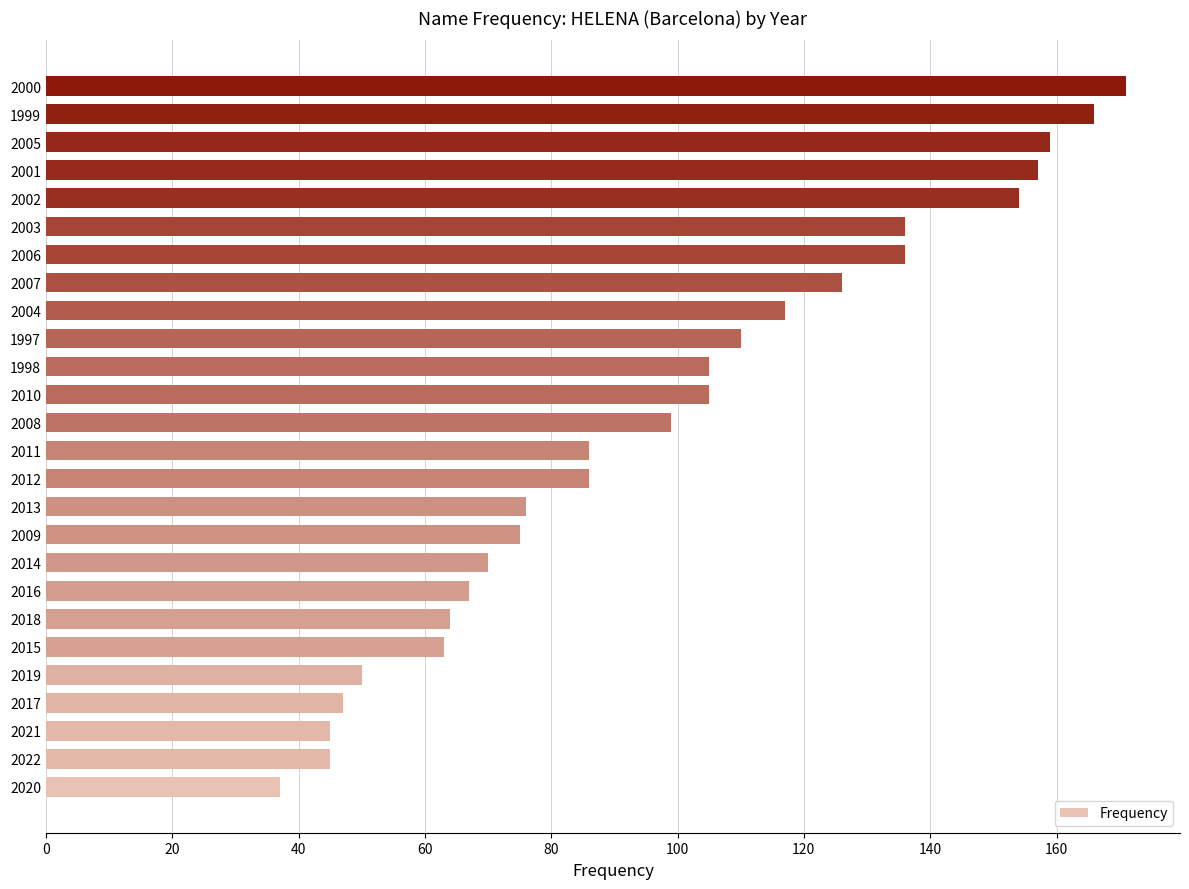

Reading bottom to top, transcribe all the data shown in this chart.

2020=37	2022=45	2021=45	2017=47	2019=50	2015=63	2018=64	2016=67	2014=70	2009=75	2013=76	2012=86	2011=86	2008=99	2010=105	1998=105	1997=110	2004=117	2007=126	2006=136	2003=136	2002=154	2001=157	2005=159	1999=166	2000=171